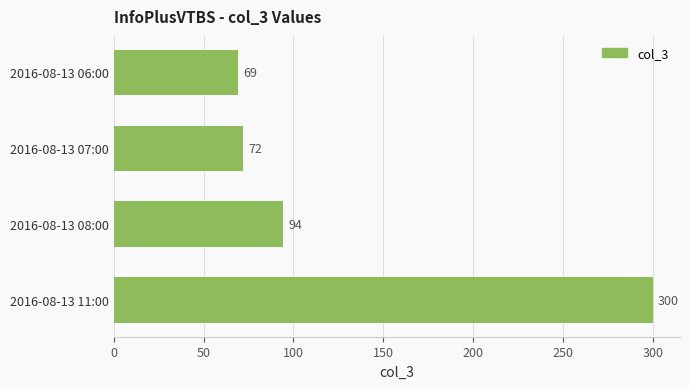

What is the average value?

134